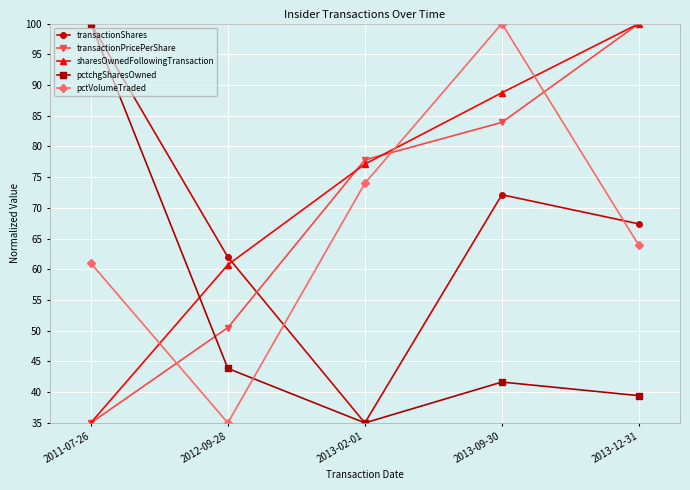

At which label is transactionPricePerShare closest to 67?

2013-02-01